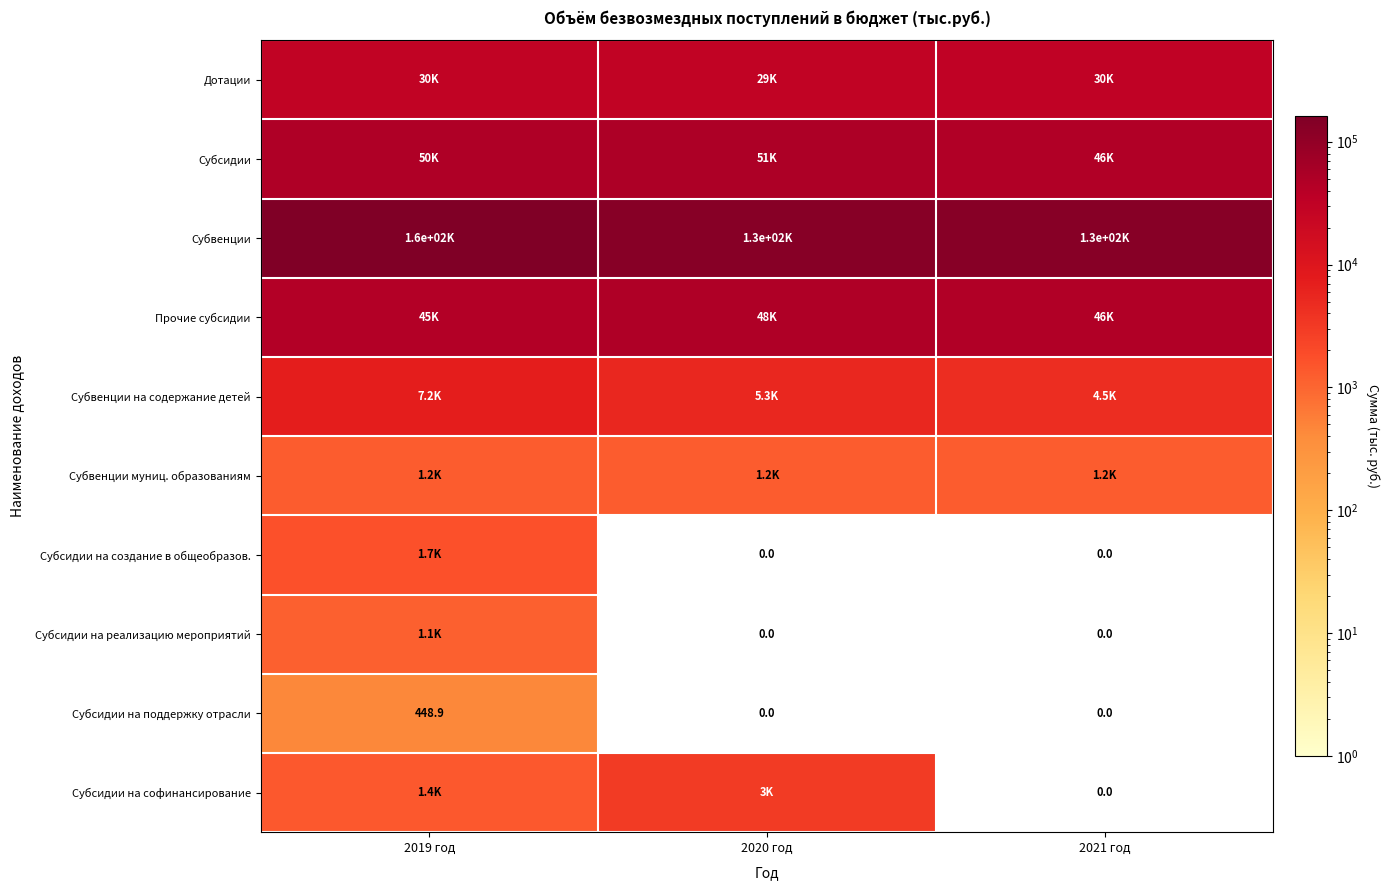

The Субвенции series shows 33590.2 at 2020 год. True or false?

False